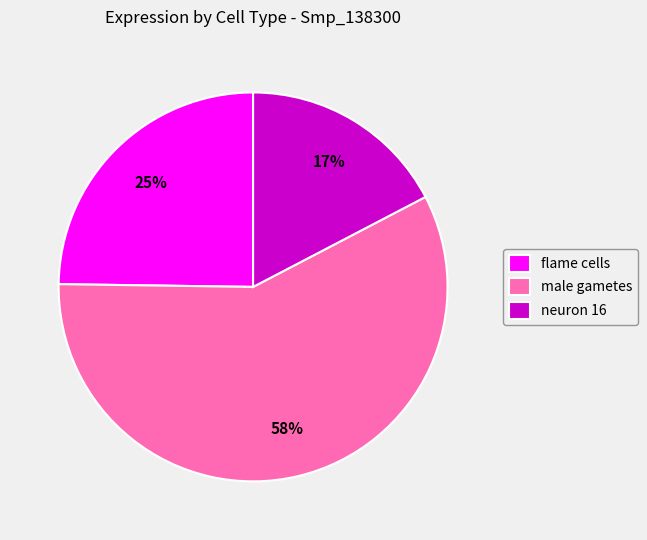

Is the sum of male gametes and flame cells greater than half?

Yes